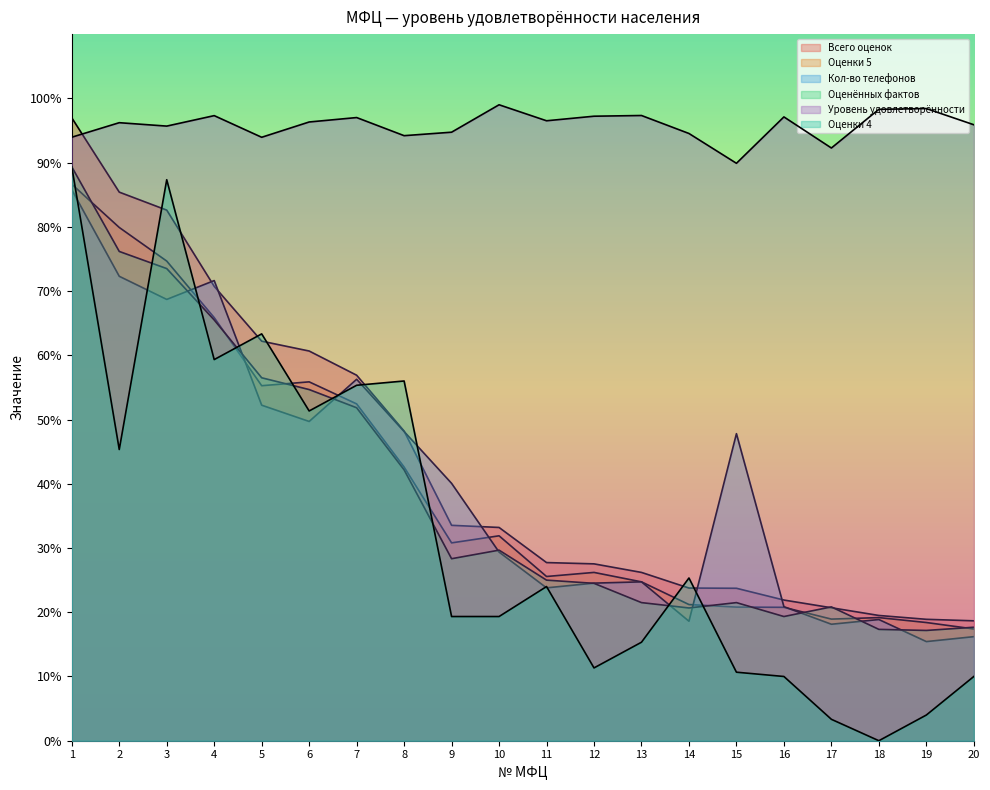

What is the difference between the highest and lowest values at 15?

79.2